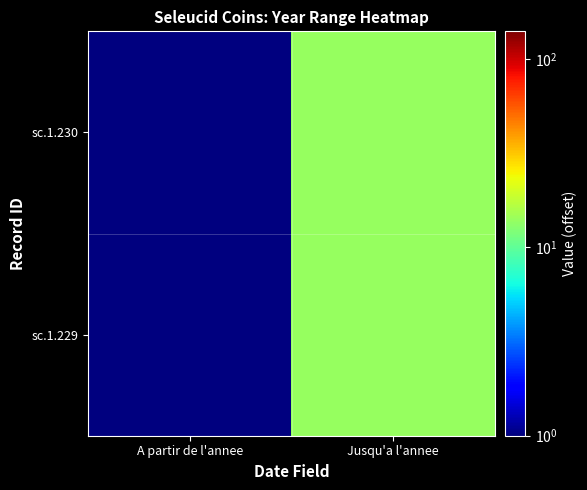

At which category is the sum across all series the highest?

Jusqu'a l'annee